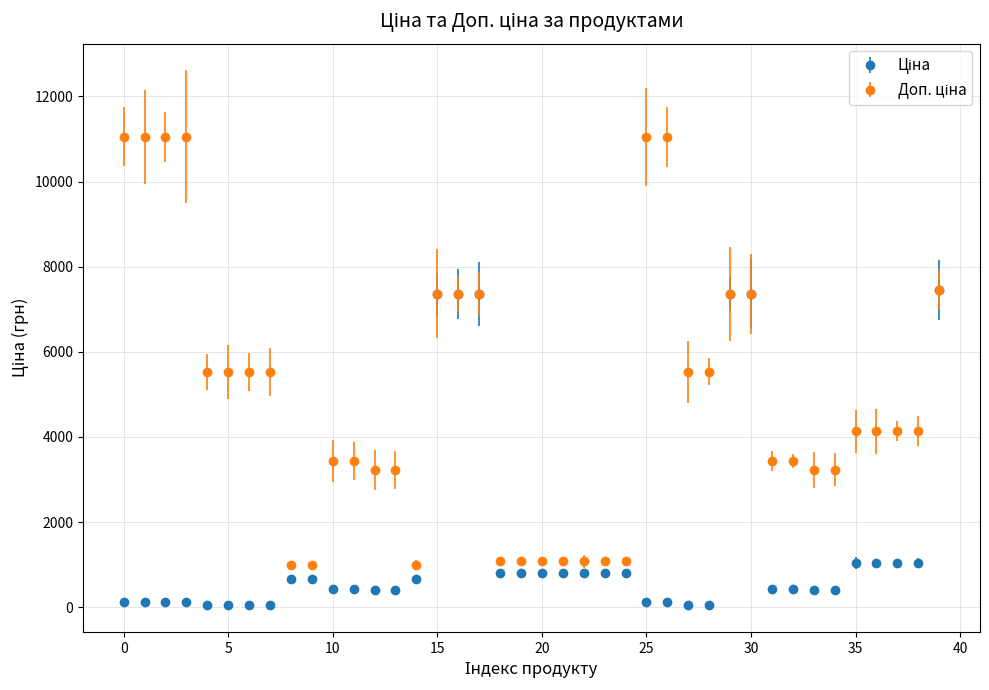

At how many categories does at least one series exceed 9638?

6